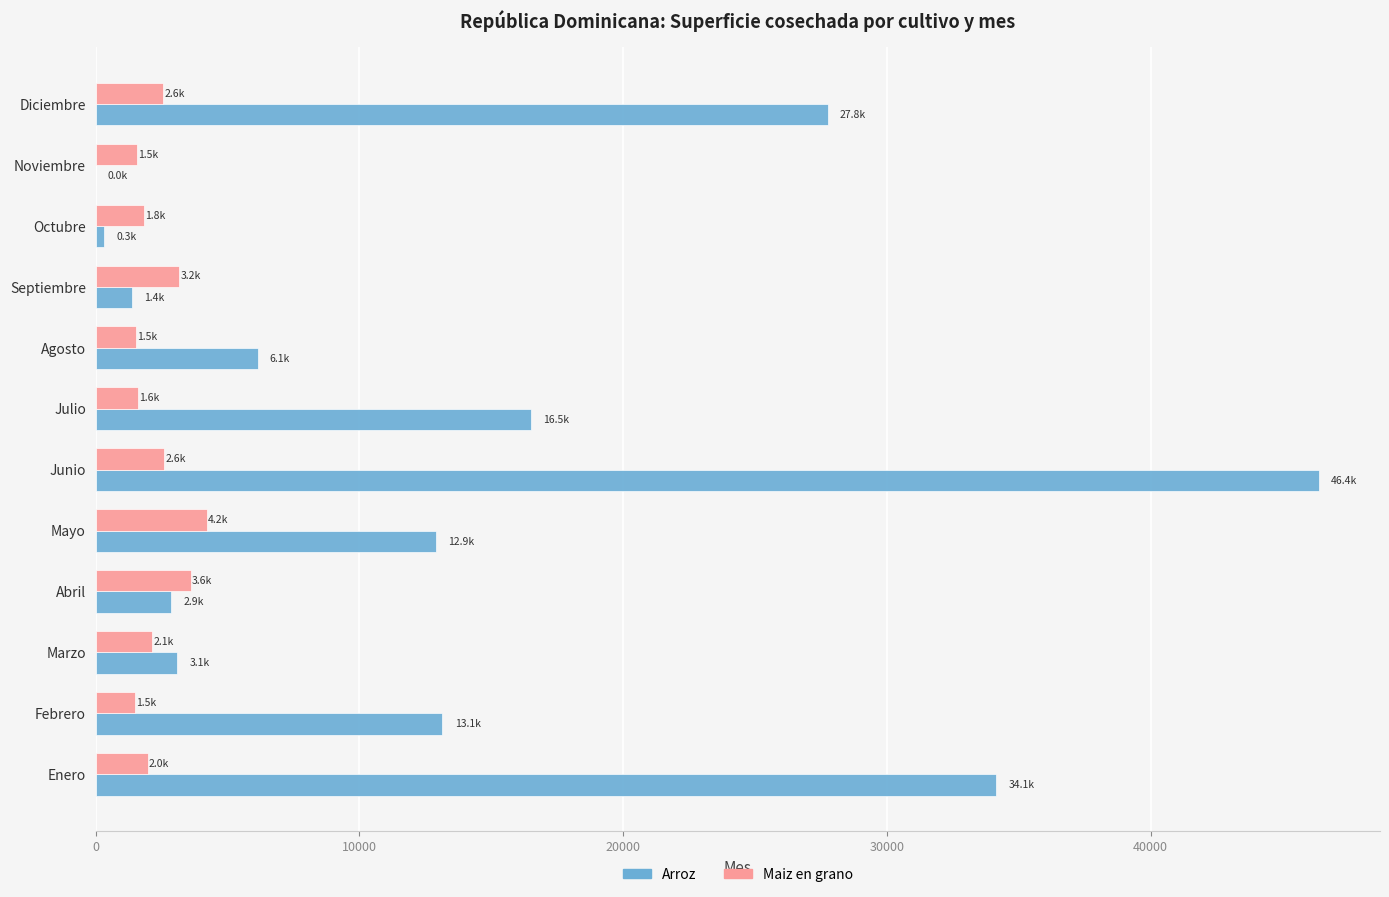

Which series has the largest total across all categories?

Arroz